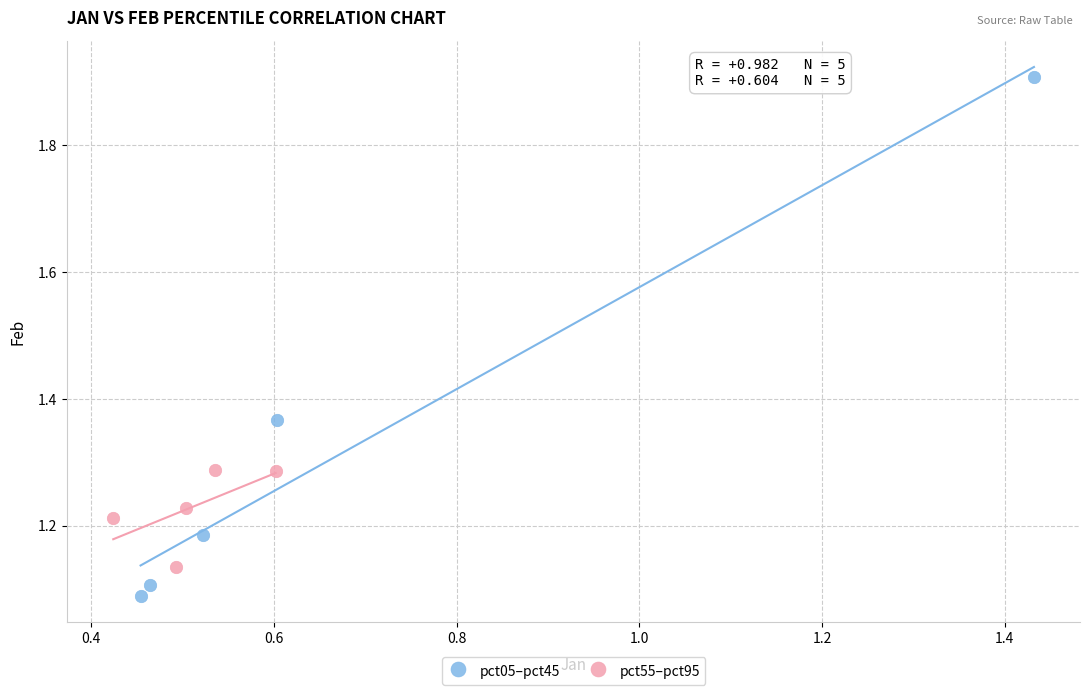

What are all the series names shown in the legend?

pct05–pct45, pct55–pct95